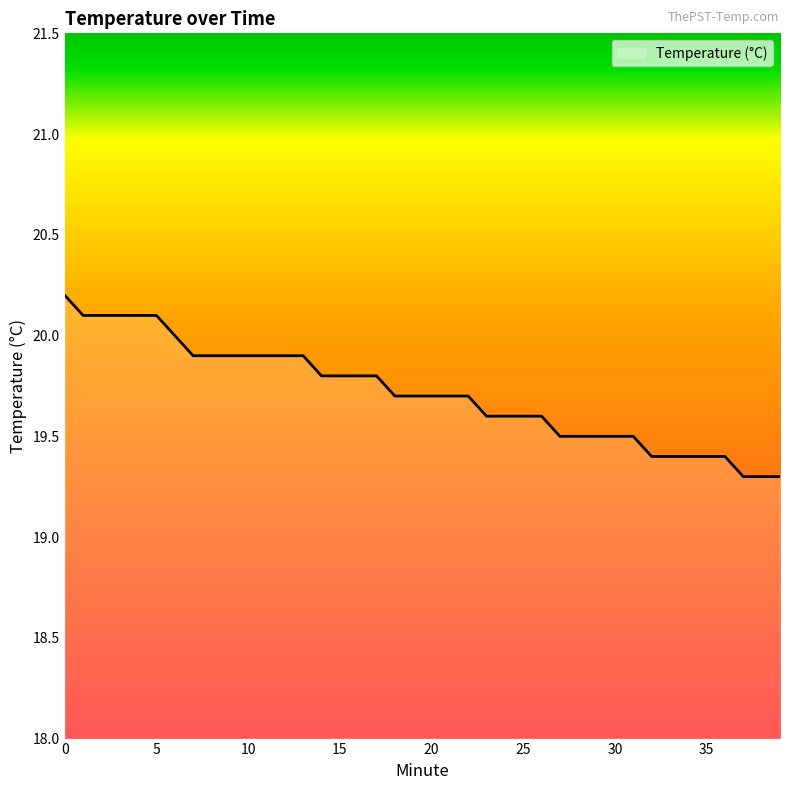

What is the difference between the maximum and minimum values?

0.9